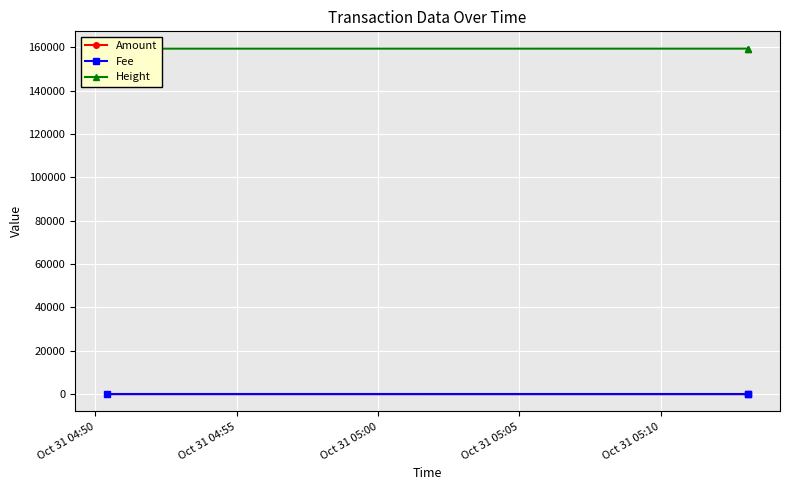

What is the greatest value displayed?

159364